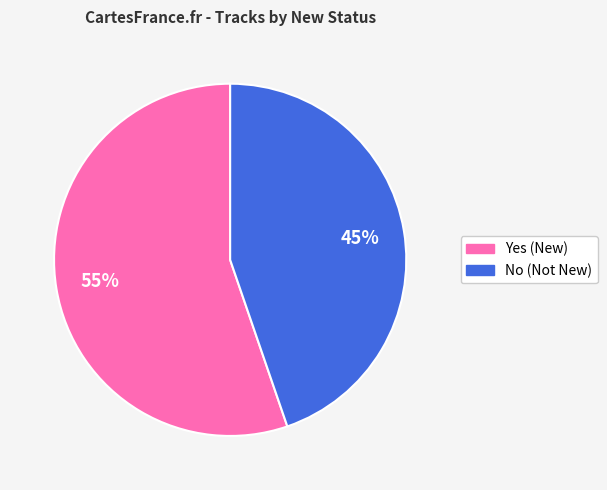

Is it true that No is 58% of the pie?

False